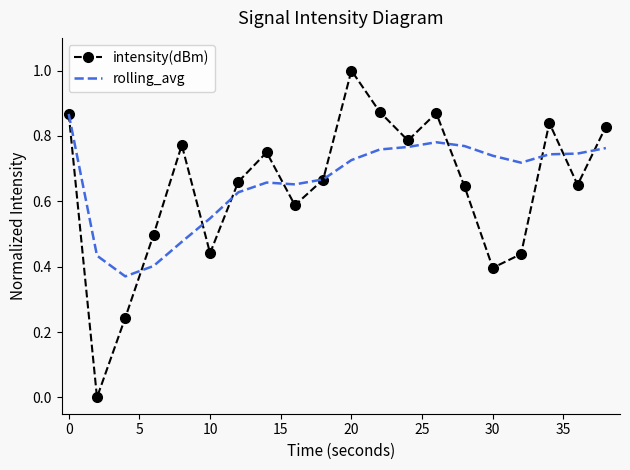

What are all the series names shown in the legend?

intensity(dBm), rolling_avg